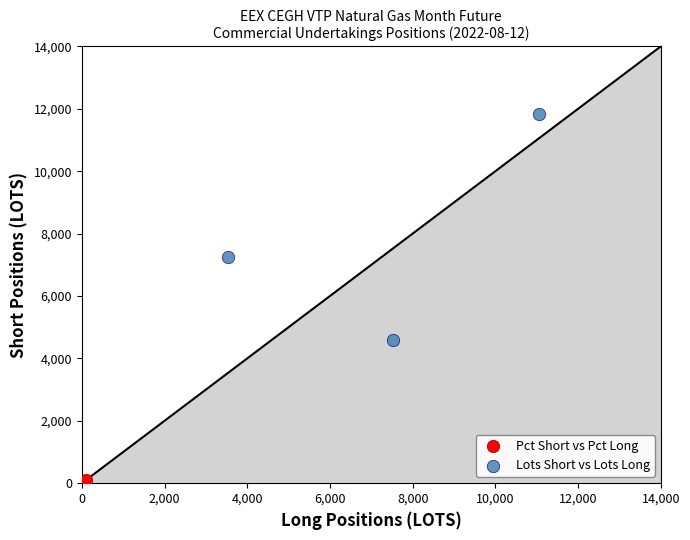

What are all the series names shown in the legend?

Pct Short vs Pct Long, Lots Short vs Lots Long